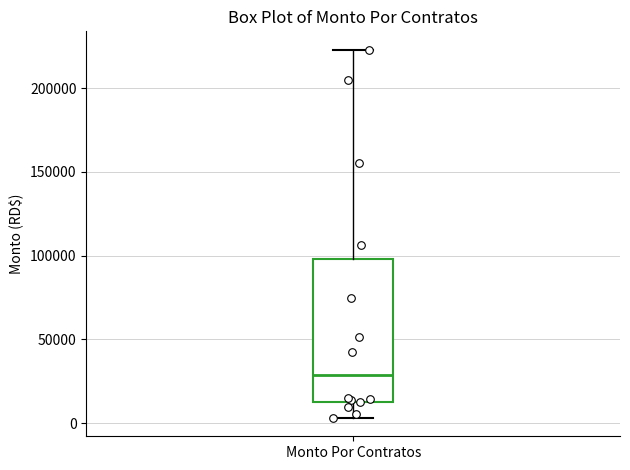

Transcribe this box plot: give where the median line is, the range the box spans, and where the two whiskers end, as read against the y-axis. The values are not printed on the chart, so give them approximately, as read against the axis.

median 30000, box 15000 to 100000, whiskers 5000 to 225000